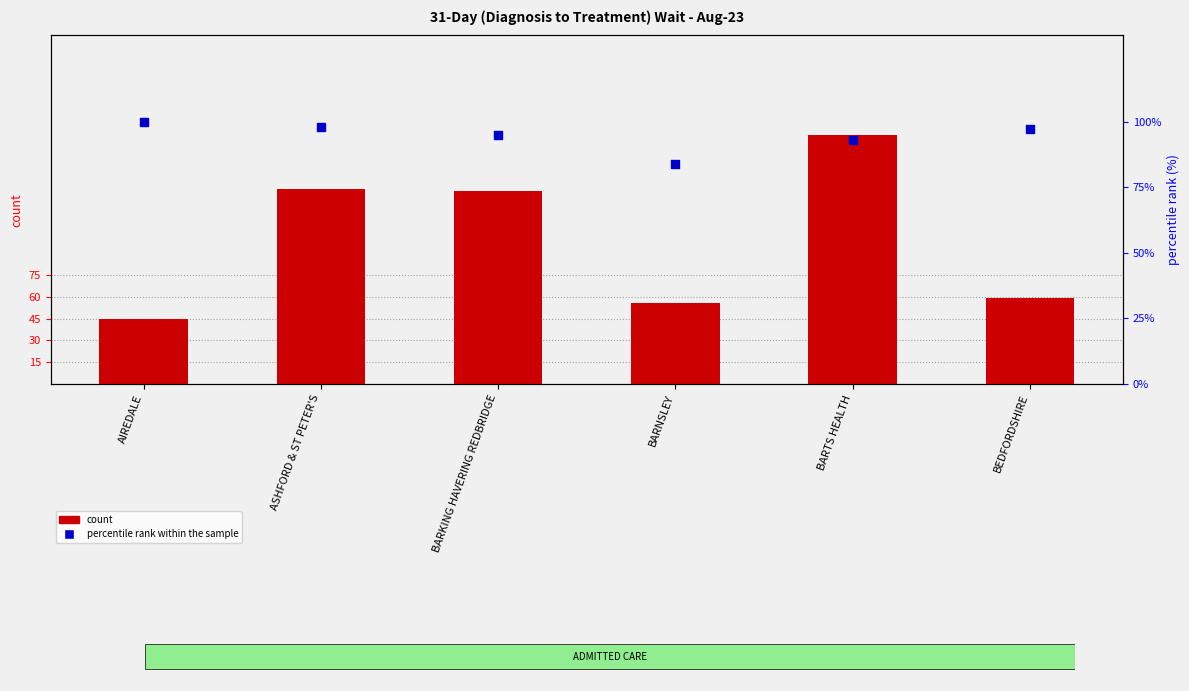

Which series reaches the minimum Y coordinate?

count